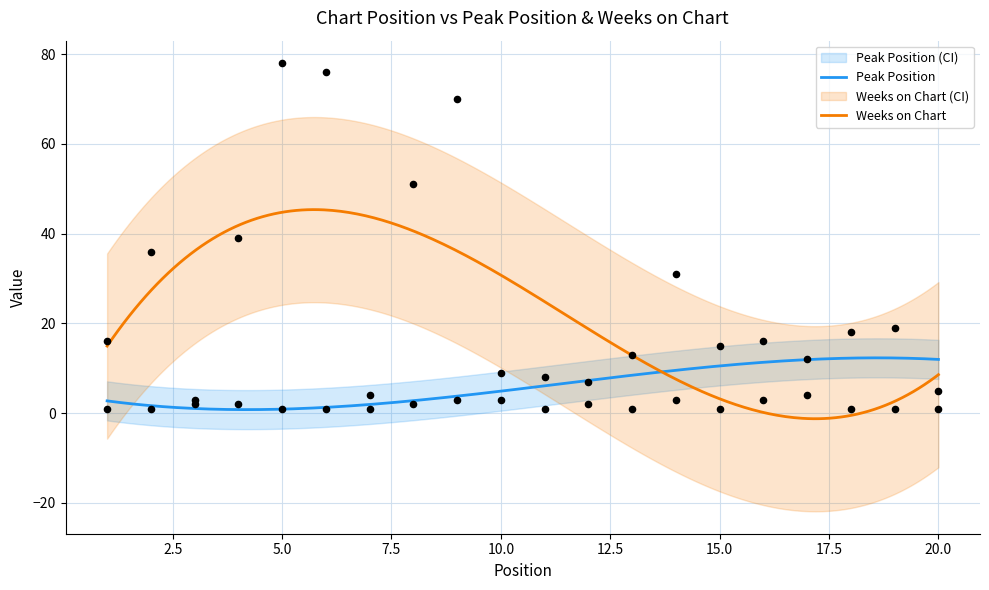

Which series reaches the maximum Y coordinate?

Weeks on Chart